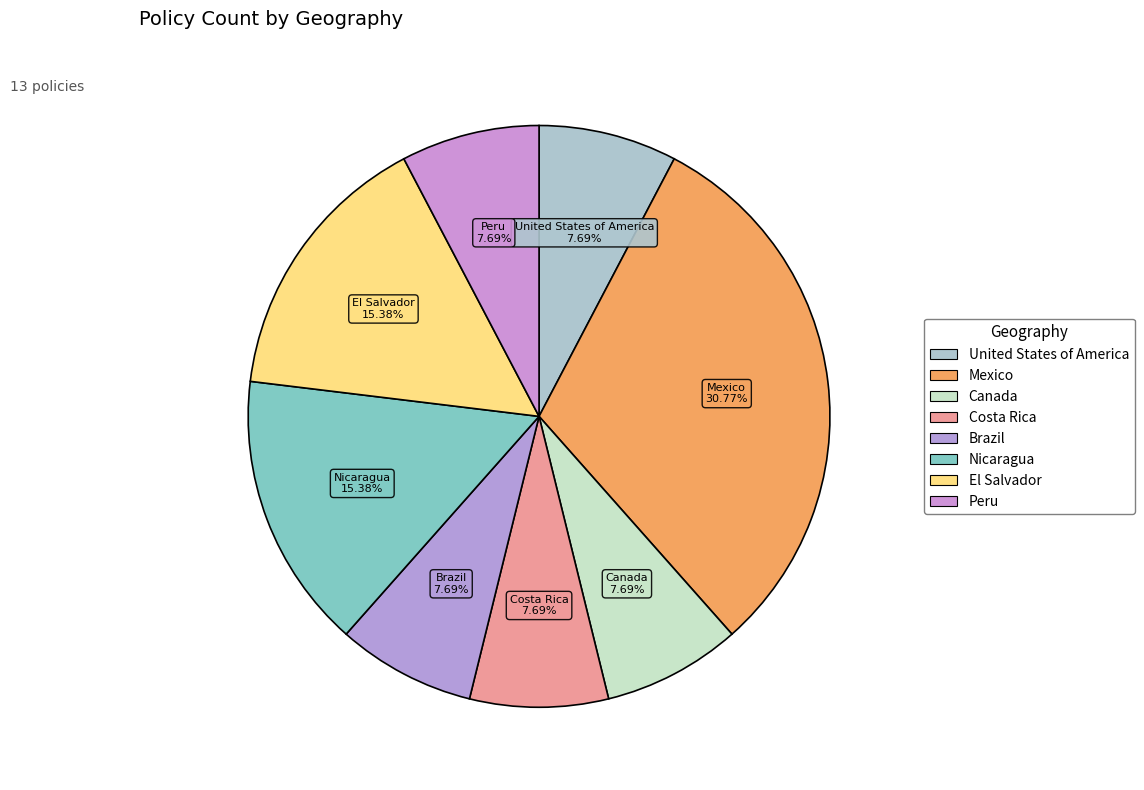

How many slices are in this pie chart?

8